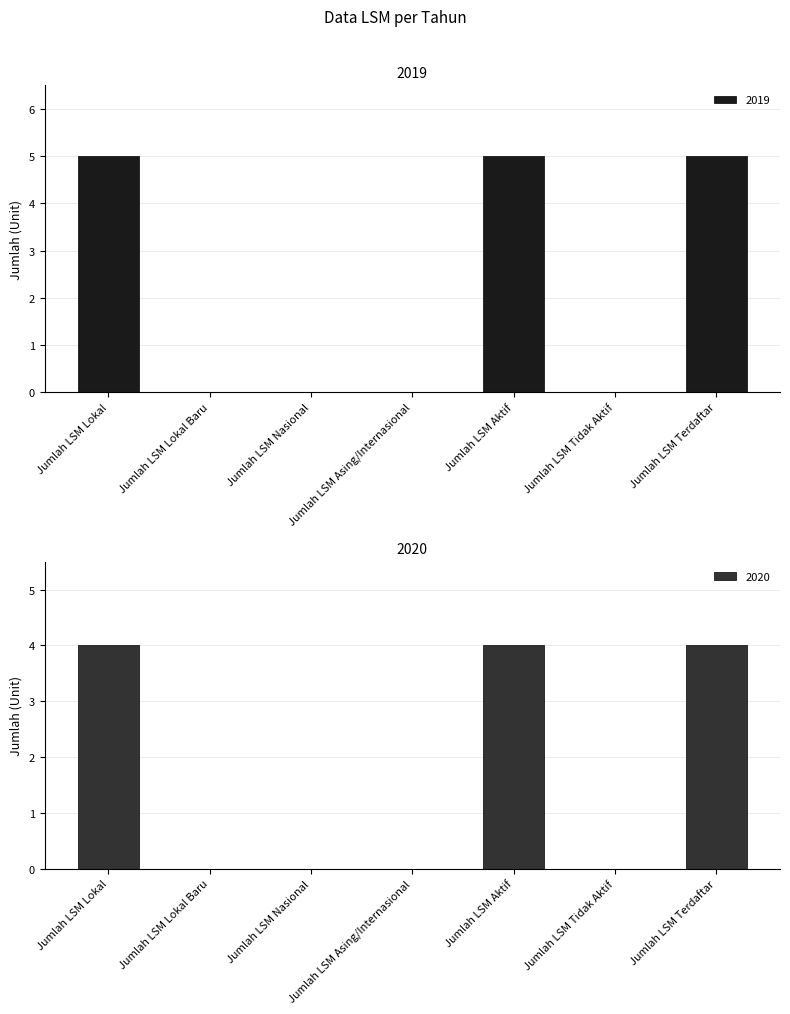

What is the sum of the 2020 values at Jumlah LSM Nasional and Jumlah LSM Lokal?

4